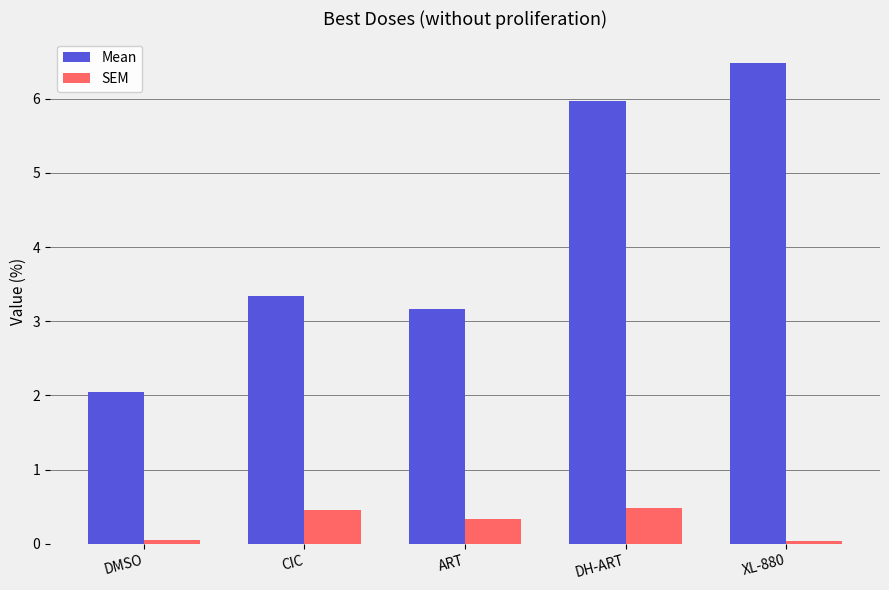

Which series has the largest total across all categories?

Mean